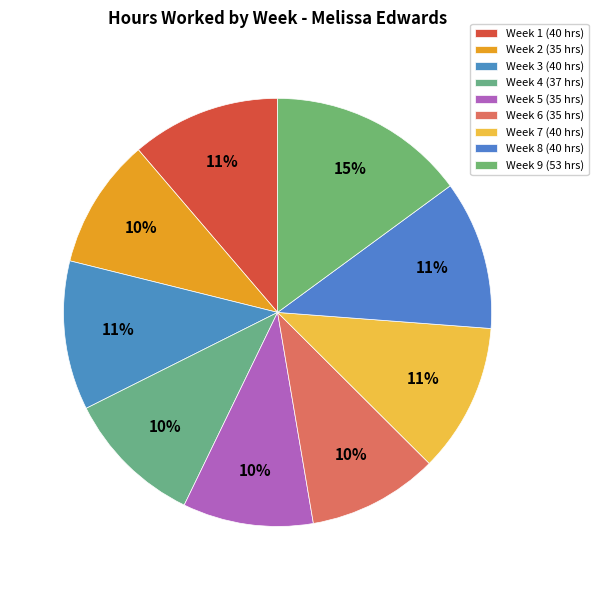

How many slices are in this pie chart?

9